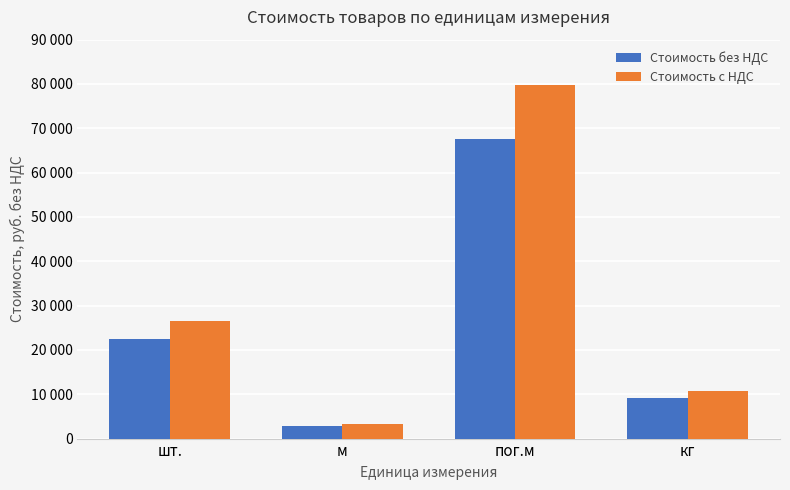

Is the value of Стоимость без НДС at м greater than the value of Стоимость с НДС at шт.?

No